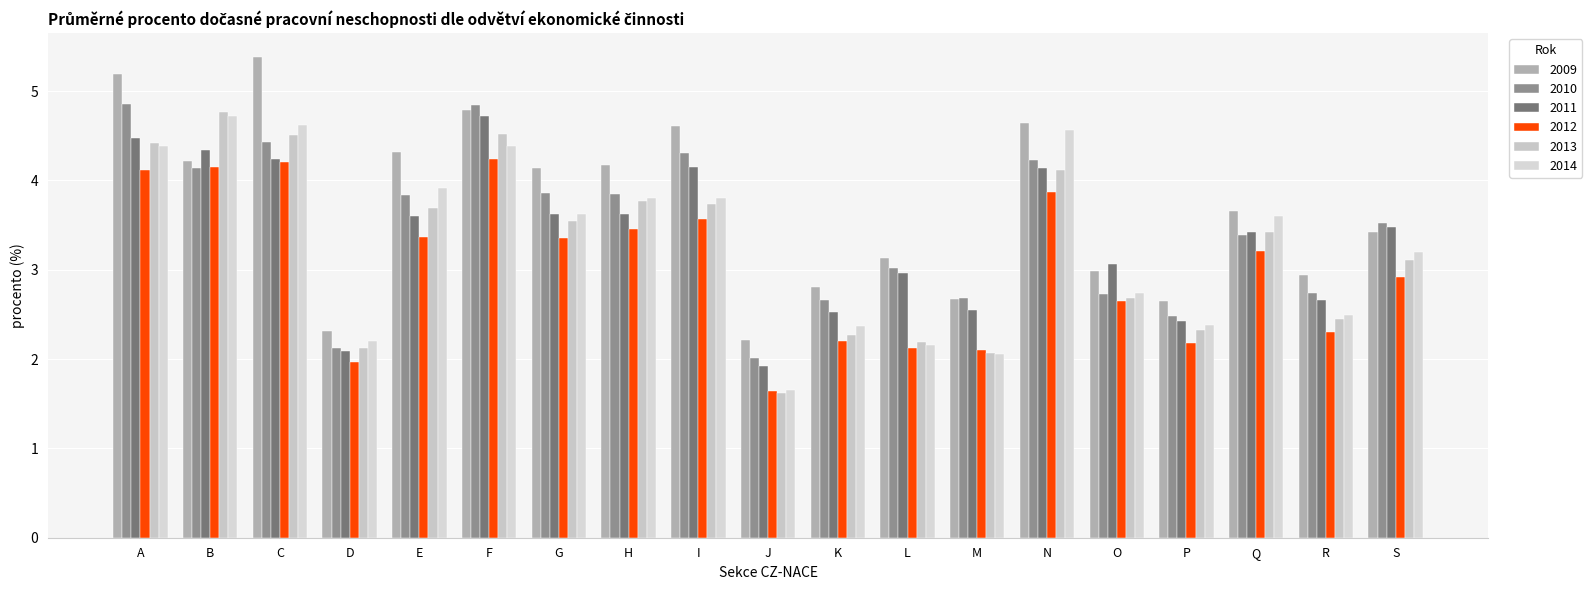

Rank the series at F from highest to lowest value.

2010, 2009, 2011, 2013, 2014, 2012